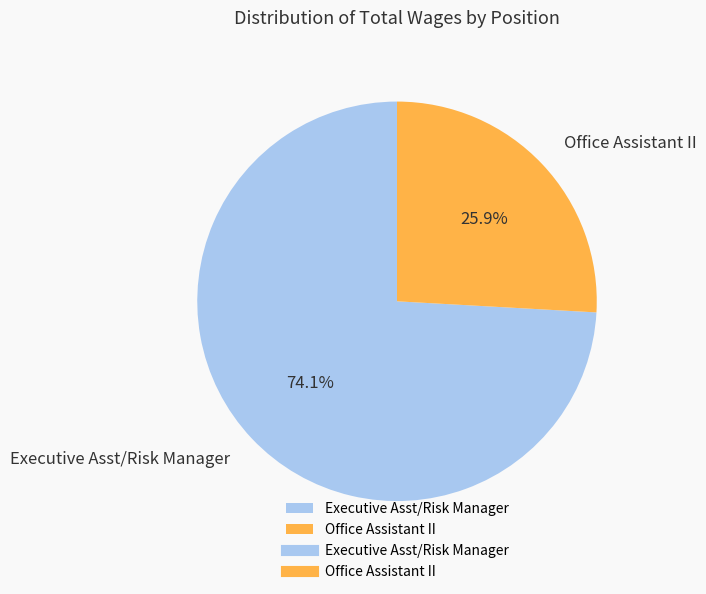

To the nearest percent, what is the combined percentage of Executive Asst/Risk Manager and Office Assistant II?

100%